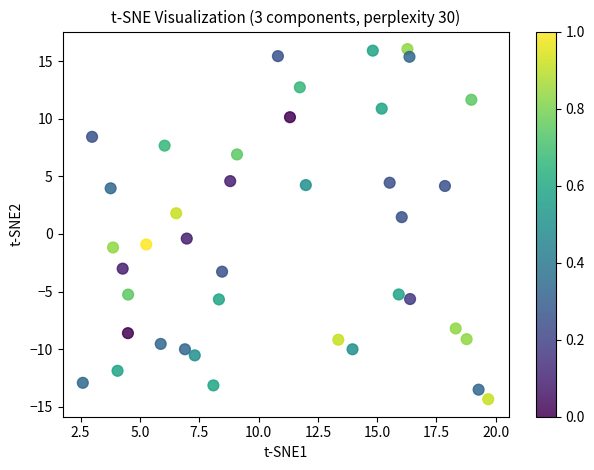

What is the range of X values (max minus min)?

17.1